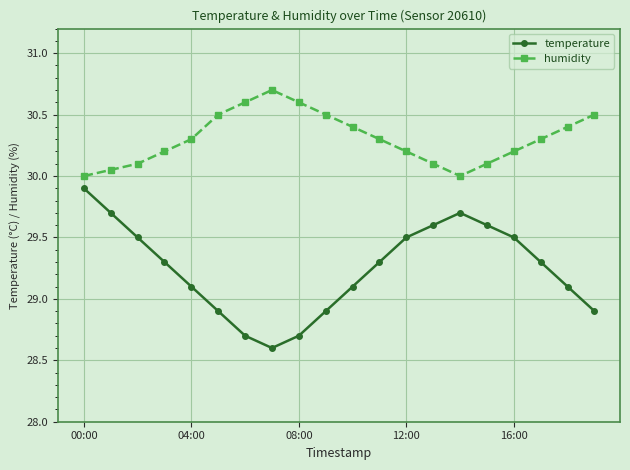

True or false: temperature and humidity cross at least once.

False